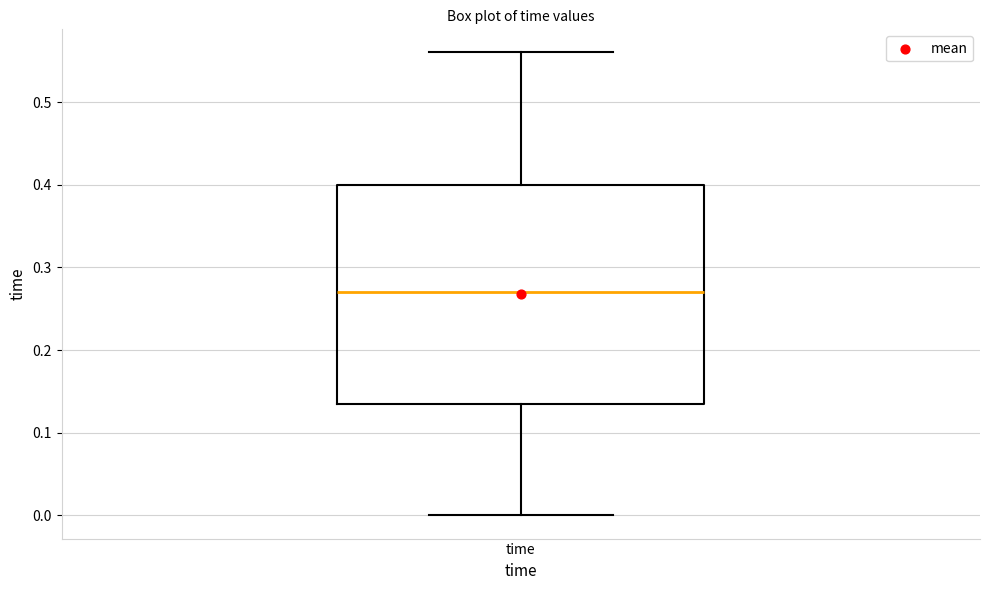

Read this box plot against the y-axis: the position of the median line, the range covered by the box, and the ends of both whiskers. The values are not printed on the chart, so give them approximately, as read against the axis.

median 0.27, box 0.14 to 0.40, whiskers 0.00 to 0.56